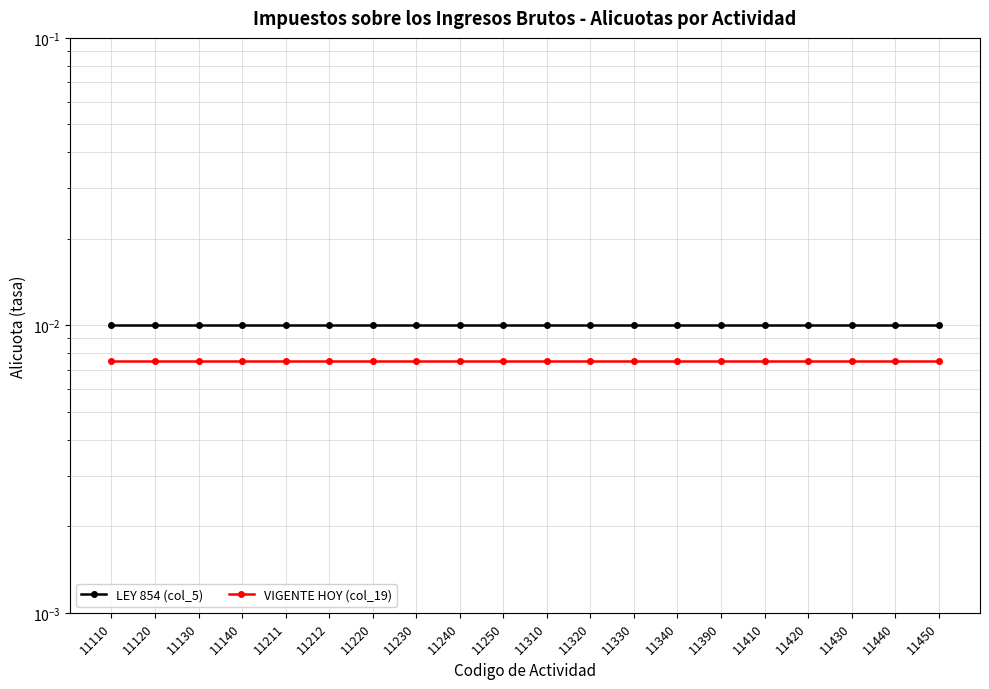

Rank the series at 11390 from lowest to highest value.

VIGENTE HOY (col_19), LEY 854 (col_5)